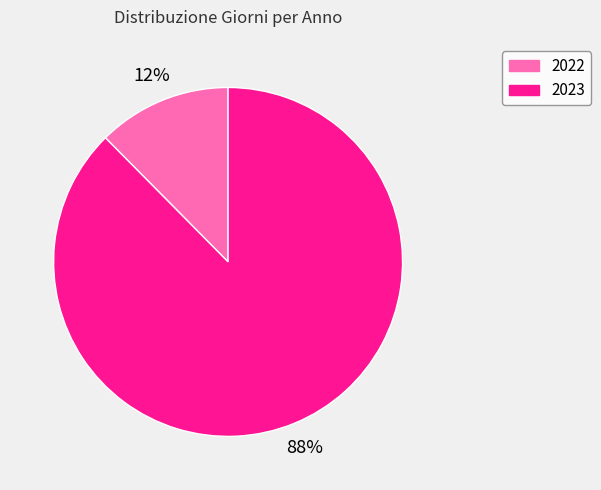

Which has a higher value, 2023 or 2022?

2023